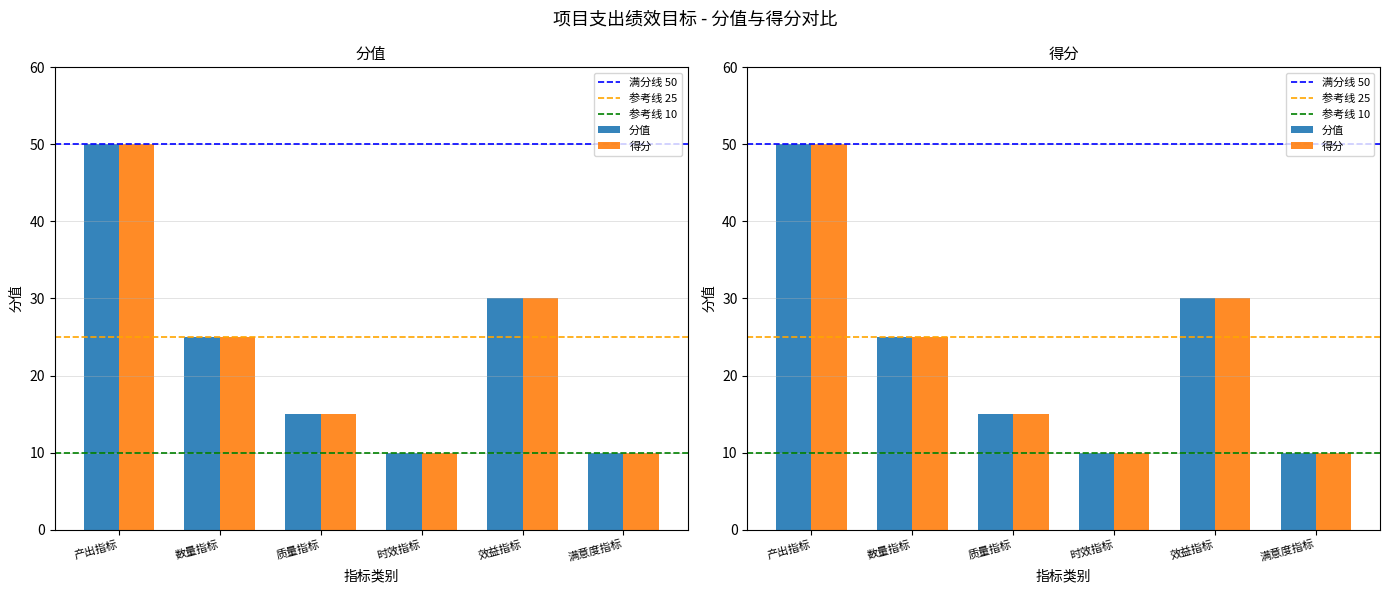

What is the difference between the maximum and second lowest values in the 分值 series?

40